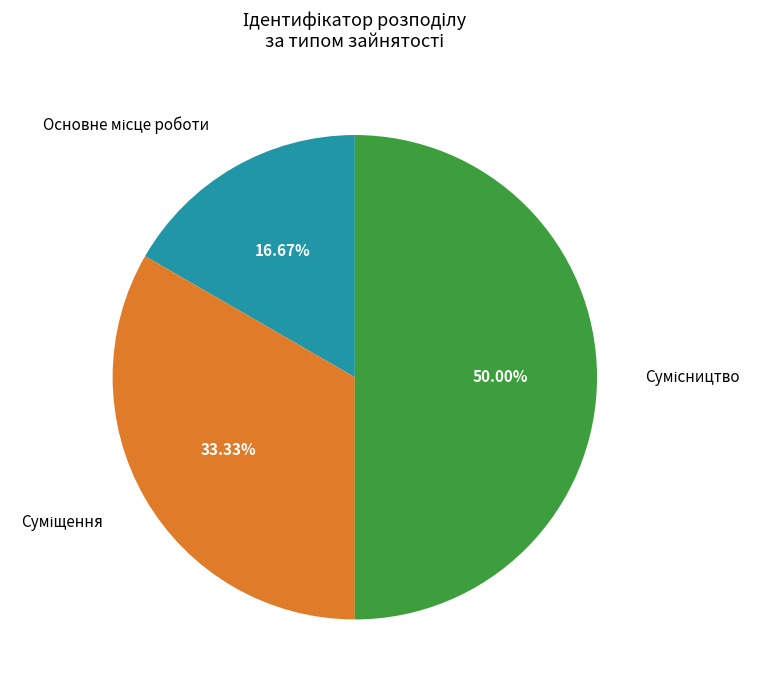

Which slice is the largest?

Сумісництво